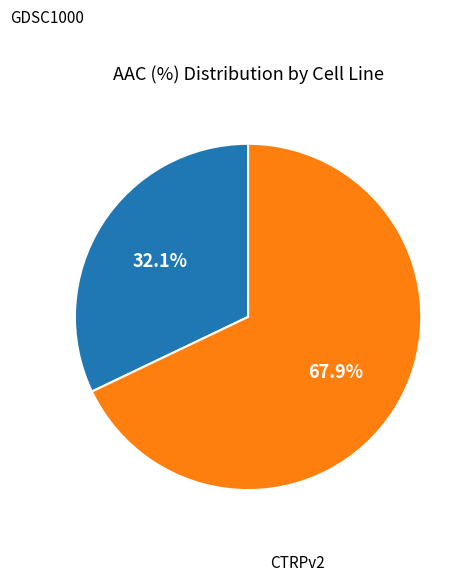

Is there any slice that represents more than half of the pie?

Yes